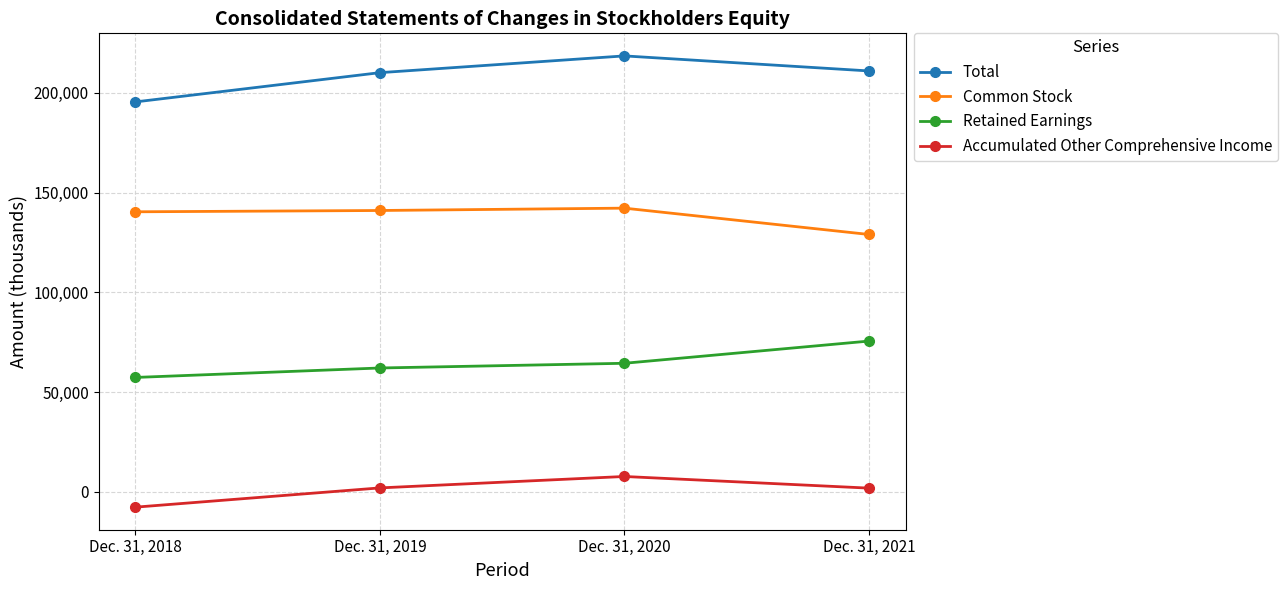

What is the sum of the Total values at Dec. 31, 2019 and Dec. 31, 2021?

421230